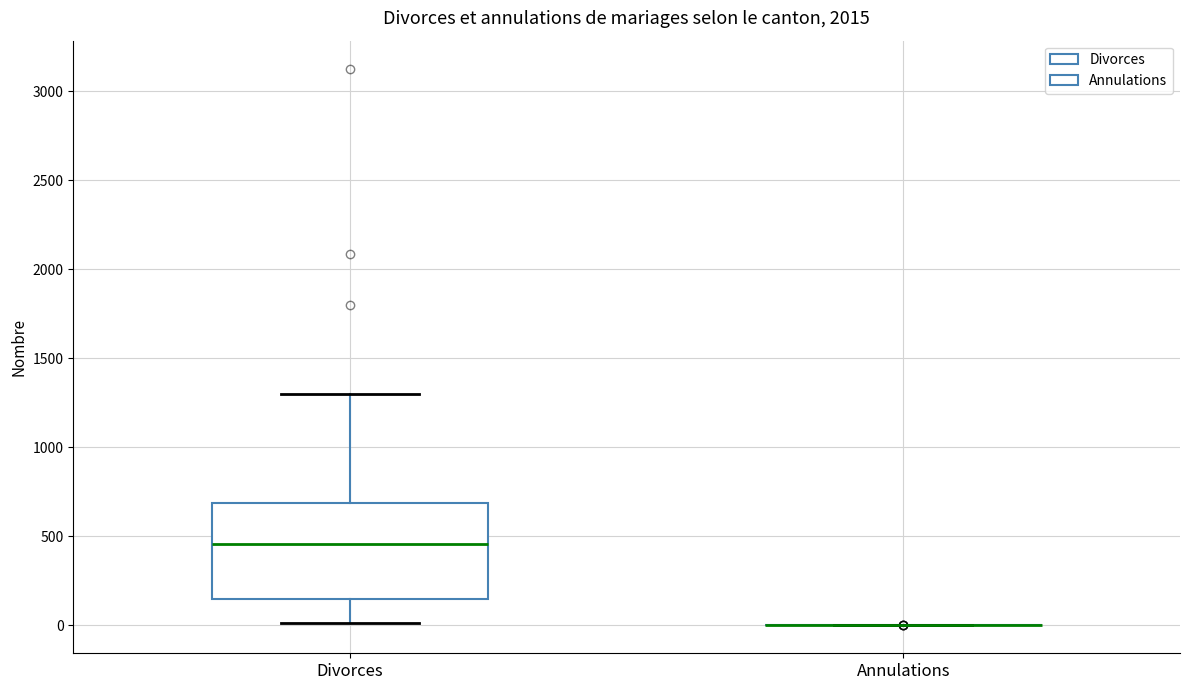

Reading left to right, read every box against the y-axis: the position of its median line, the range the box covers, and the ends of its whiskers. The values are not printed on the chart, so give them approximately, as read against the axis.

Divorces: median 450, box 150 to 700, whiskers 0 to 1300
Annulations: box collapsed to a line at 0, whiskers 0 to 0